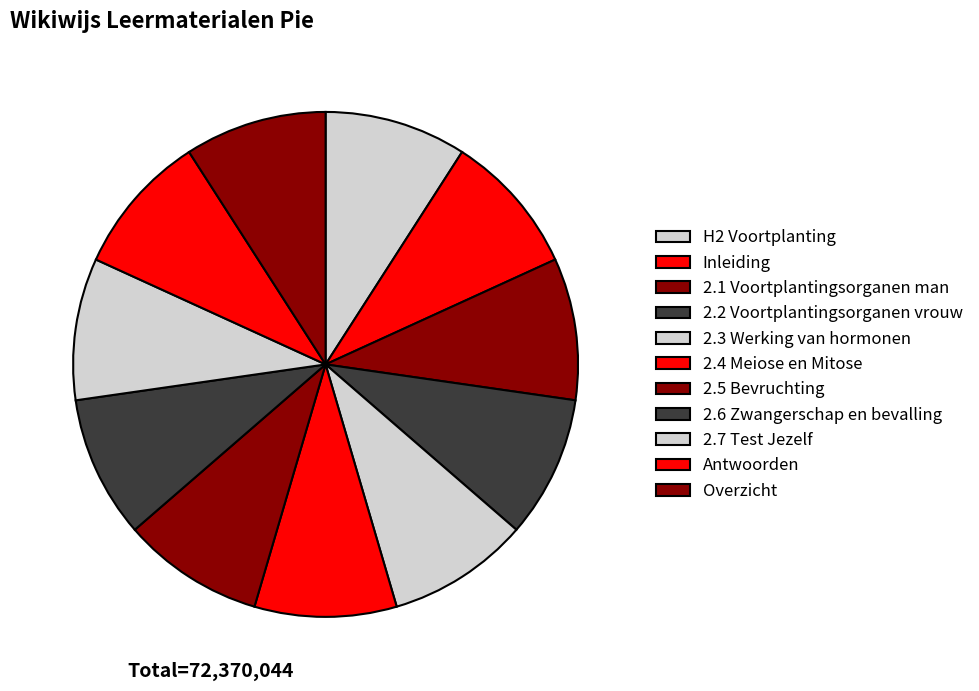

Does any single category account for the majority?

No